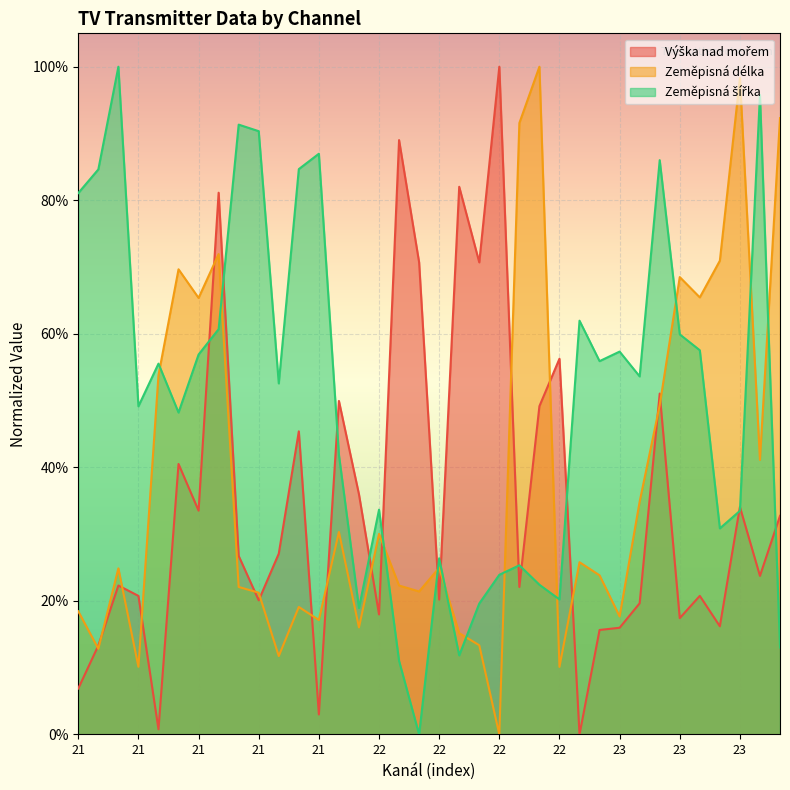

How many data points in Výška nad mořem are above 0?

35